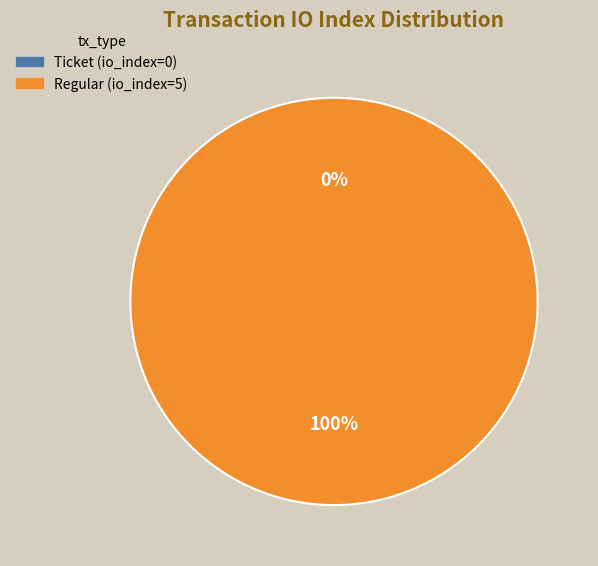

Do Ticket (io_index=0) and Regular (io_index=5) together represent more than half of the pie?

Yes